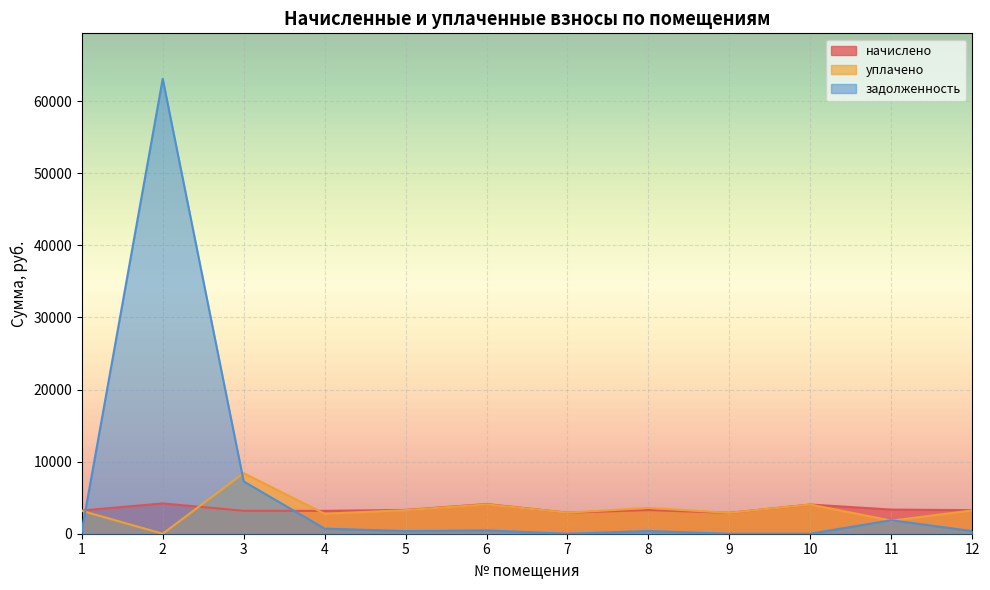

How many data points in задолженность are above 366?

6